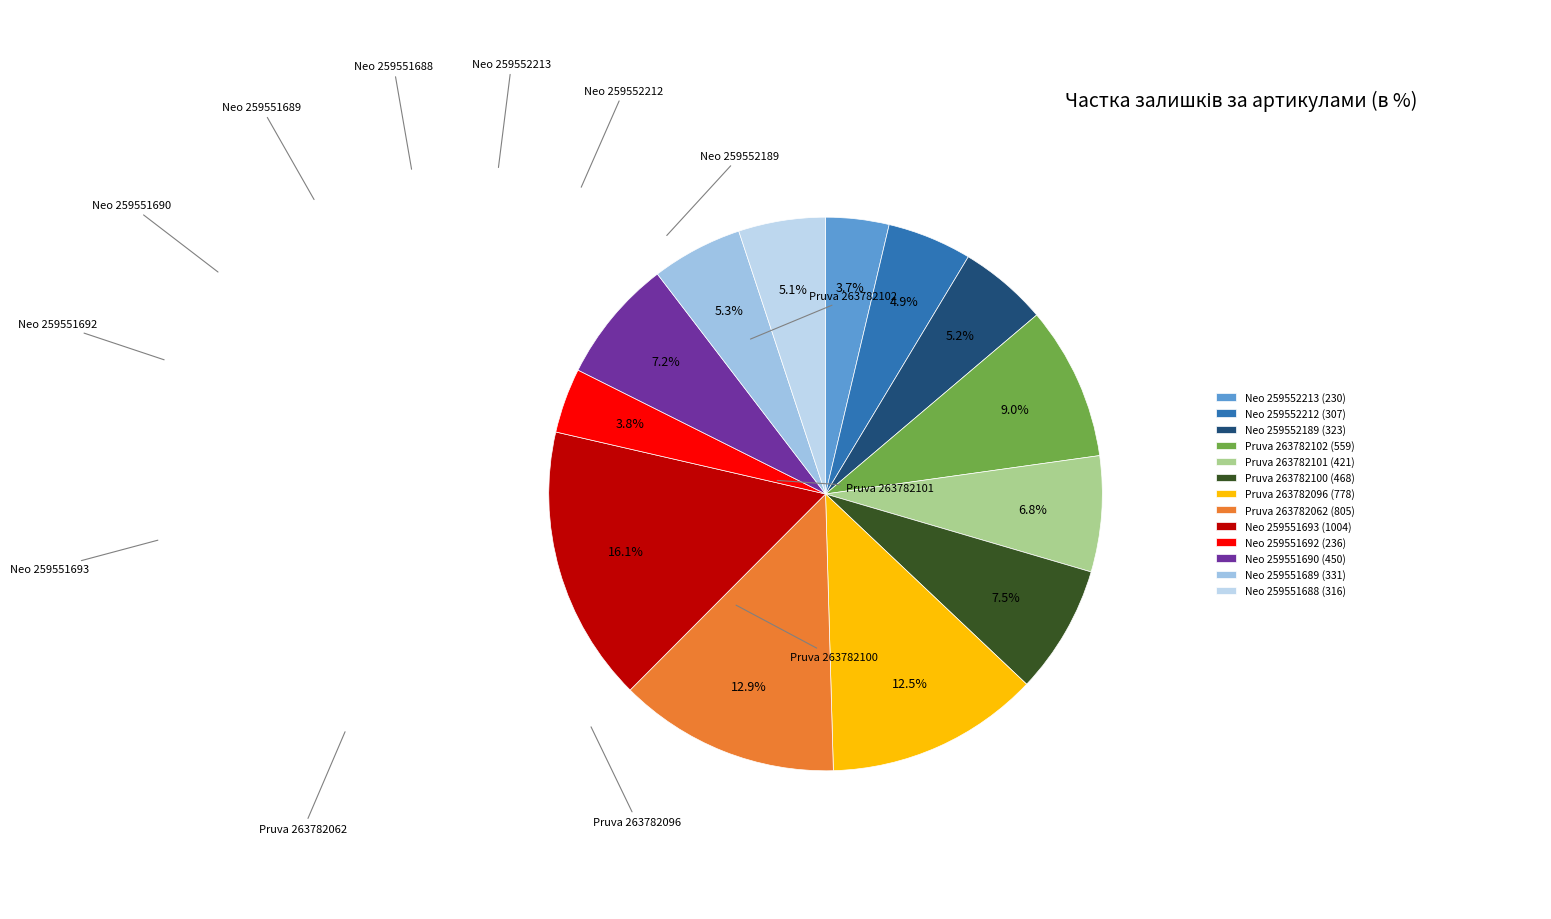

Is there a majority slice in this chart?

No